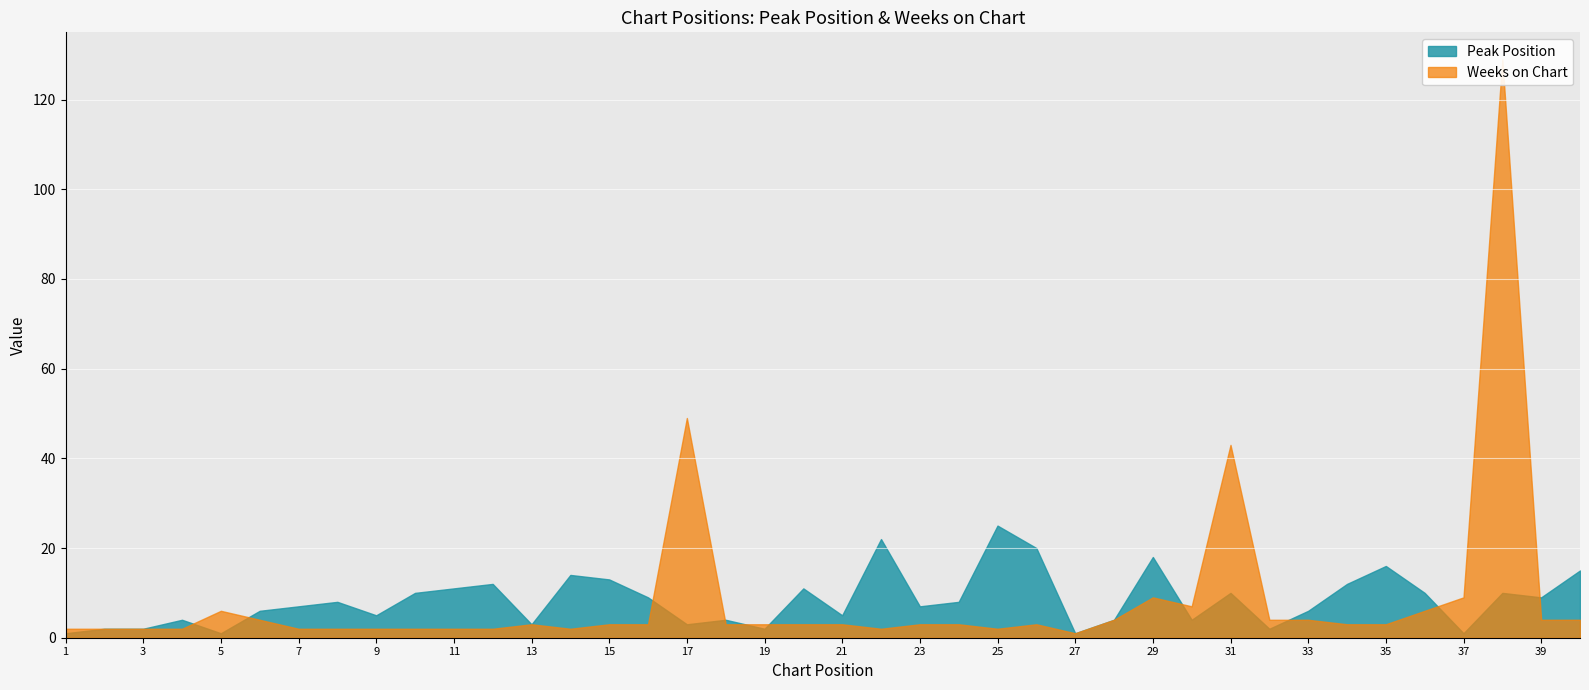

Reading left to right, transcribe all the data shown in this chart.

Peak Position: 1	2	2	4	1	6	7	8	5	10	11	12	3	14	13	9	3	4	2	11	5	22	7	8	25	20	1	4	18	4	10	2	6	12	16	10	1	10	9	15
Weeks on Chart: 2	2	2	2	6	4	2	2	2	2	2	2	3	2	3	3	49	3	3	3	3	2	3	3	2	3	1	4	9	7	43	4	4	3	3	6	9	129	4	4